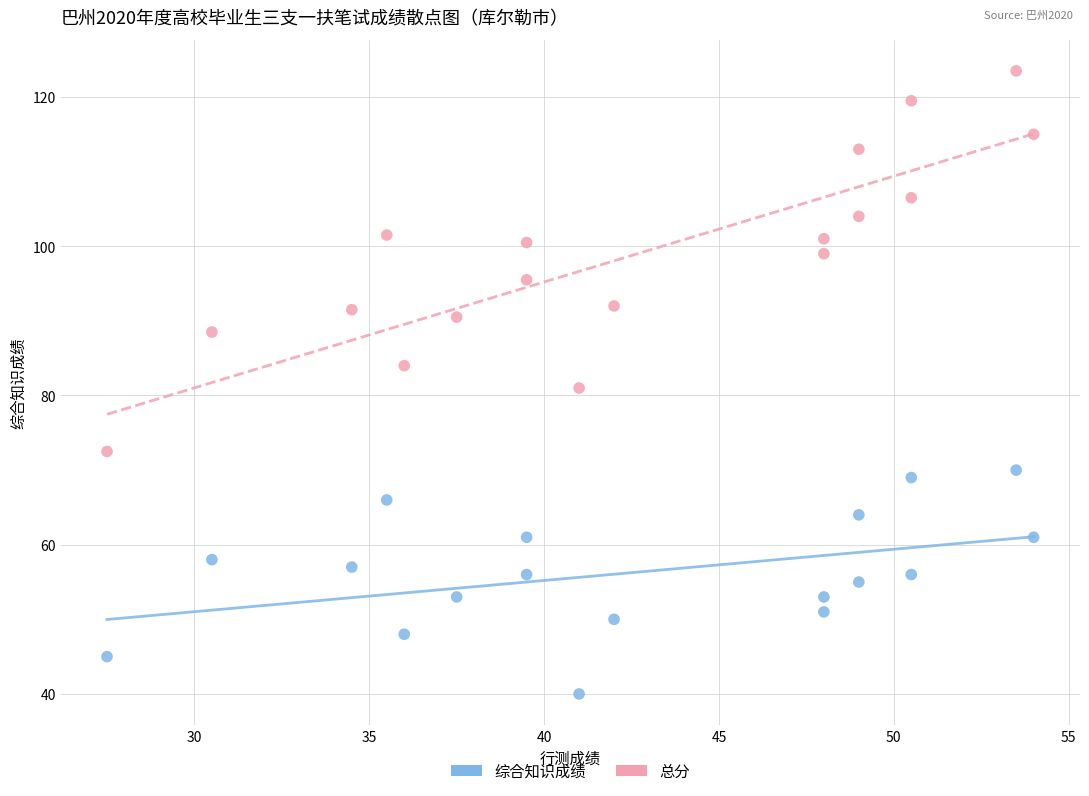

Which series has the largest Y range (max minus min)?

总分